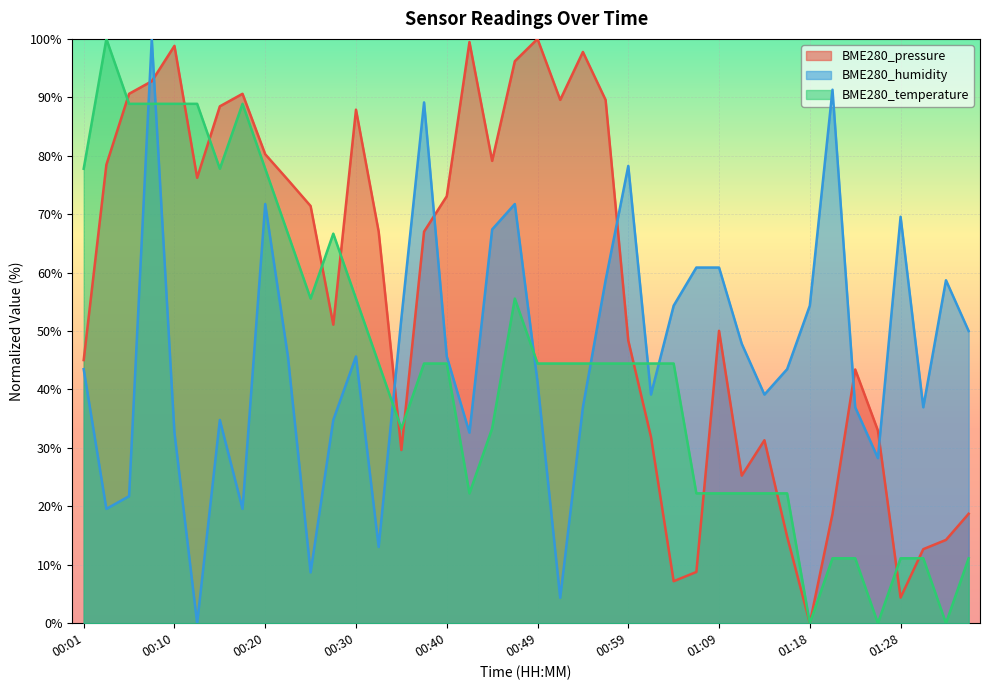

Where is the first local minimum for BME280_temperature?

00:15